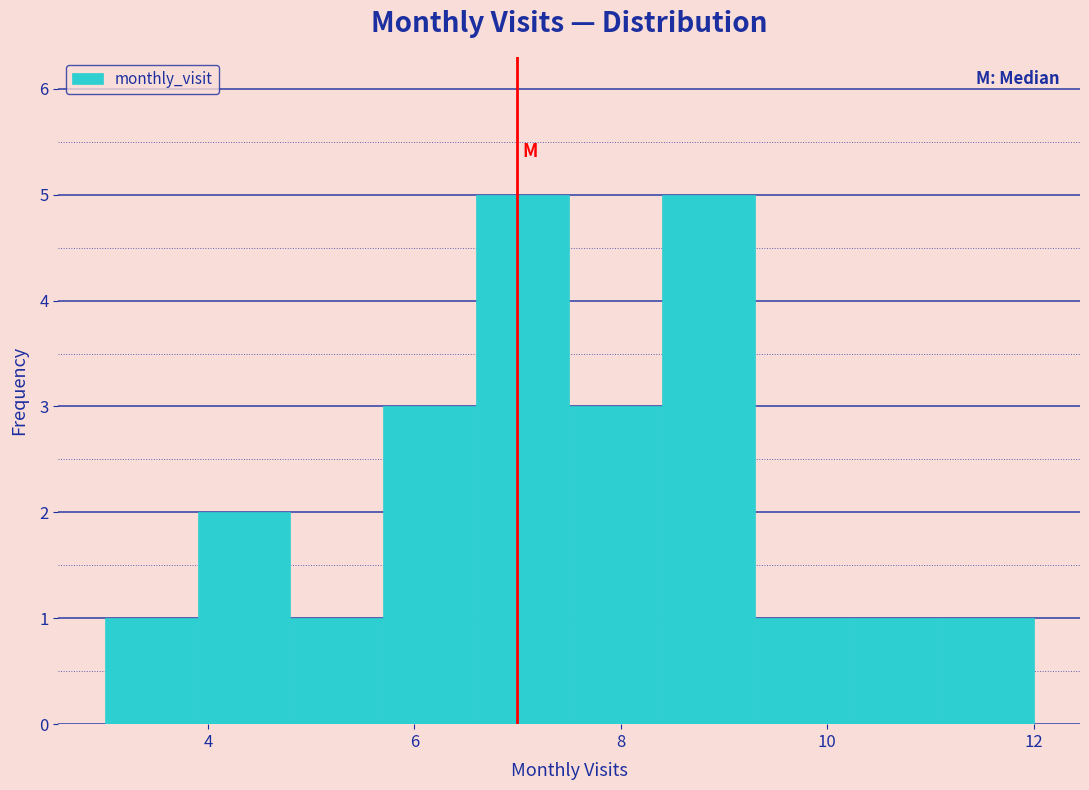

Reading left to right, list every bar in this chart as the range it spans on the x-axis followed by its height. Neither the bar edges nor the heights are printed on the chart, so give them approximately, as read against the axes.

3.0 to 3.9: 1
3.9 to 4.8: 2
4.8 to 5.7: 1
5.7 to 6.6: 3
6.6 to 7.5: 5
7.5 to 8.4: 3
8.4 to 9.3: 5
9.3 to 10.2: 1
10.2 to 11.1: 1
11.1 to 12.0: 1